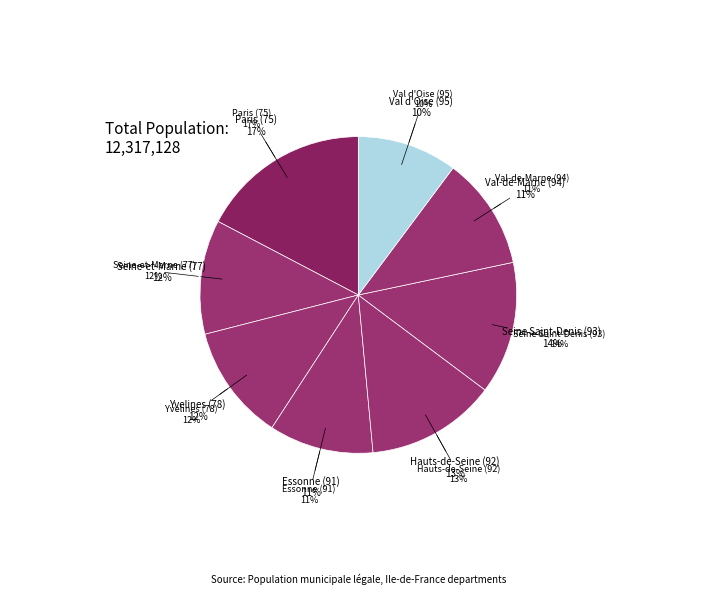

Is Paris (75) the majority of the pie?

No